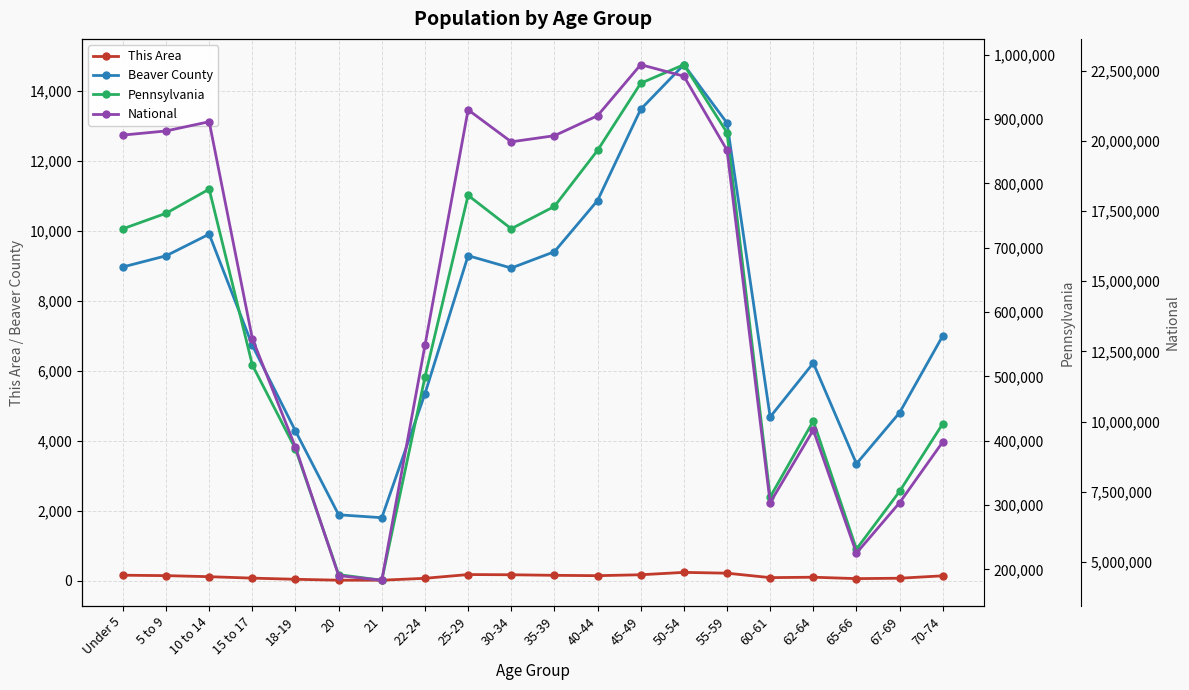

At which label does This Area reach its minimum?

21